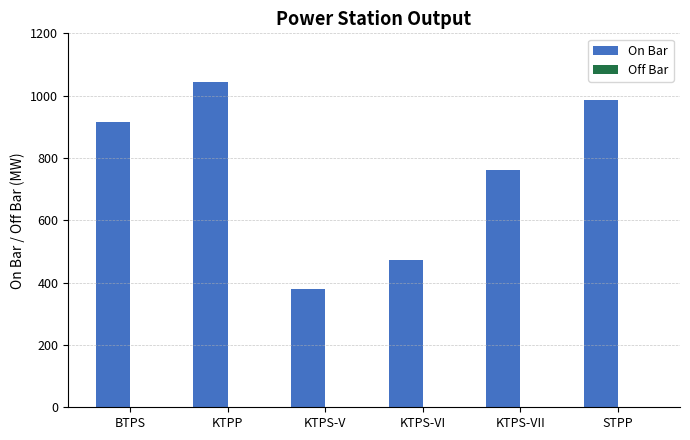

Where is the data nearest to the value 712?

KTPS-VII